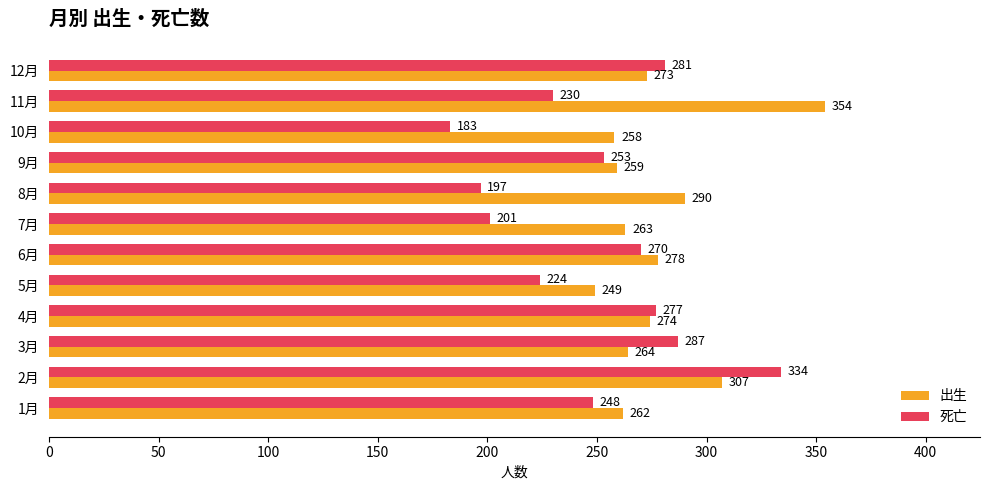

The value of 死亡 at 3月 is 287. True or false?

True